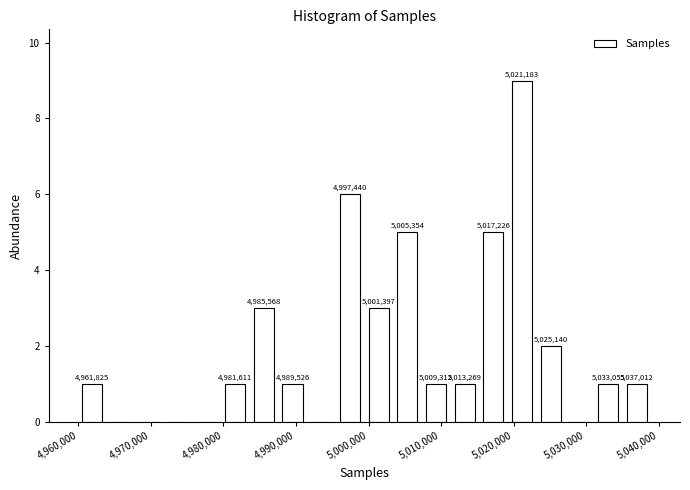

Around what value on the x-axis is the tallest bar? Give the approximate position of its centre, as read against the axis.

5021000